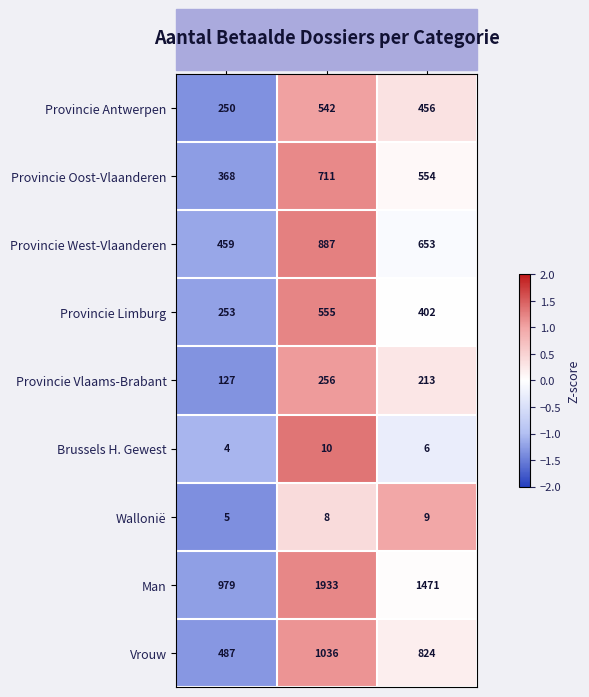

What is the total value across all series at 2016?

2932